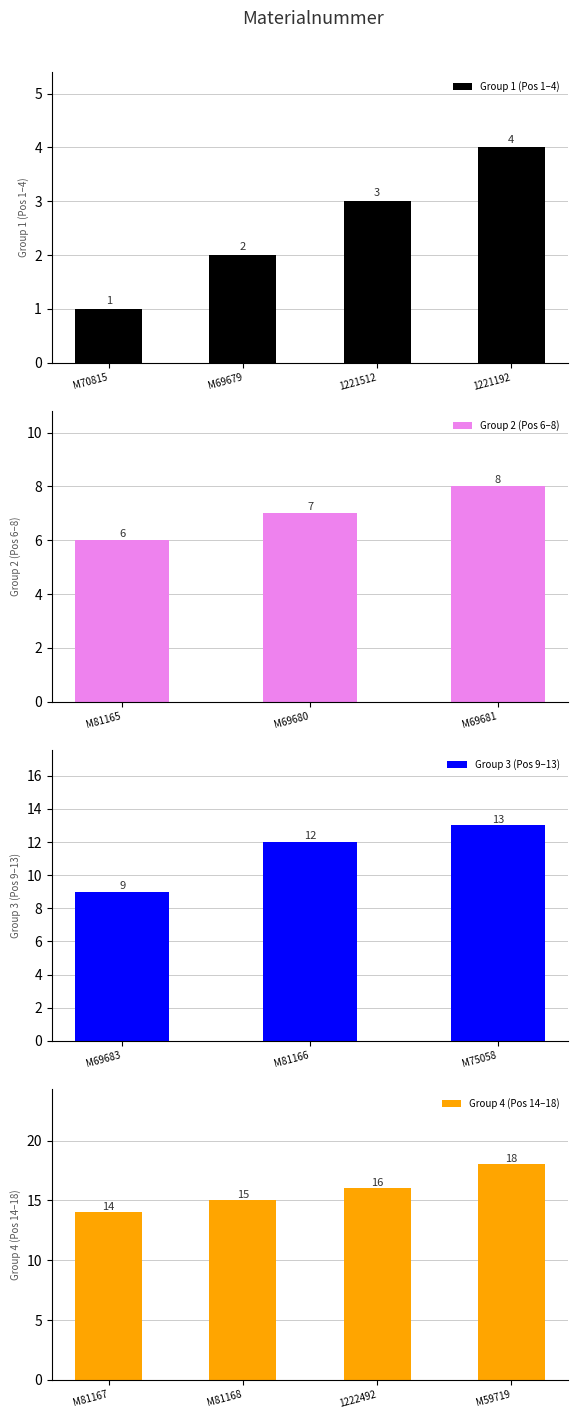

What is the ratio of the value at M81168 to the value at M81167?

1.1